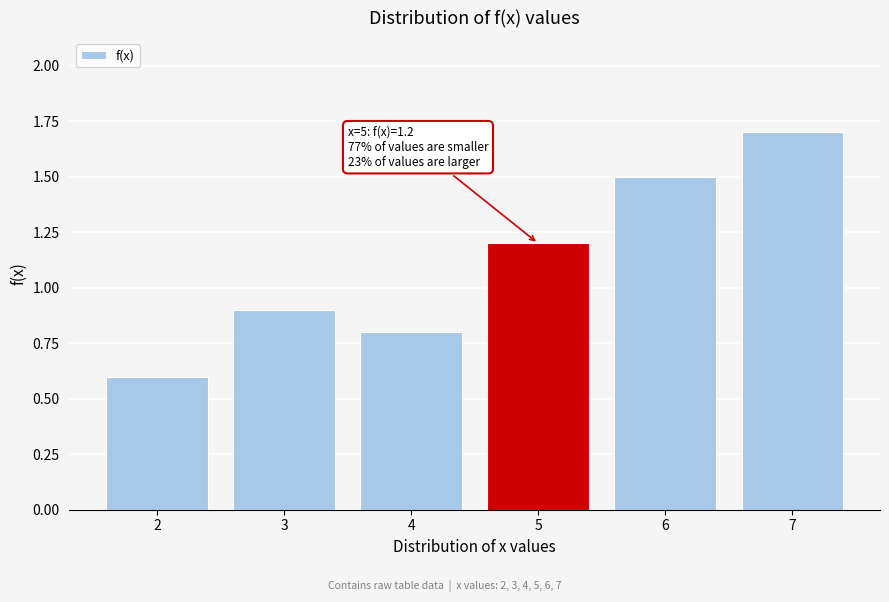

Reading left to right, what are all the values shown in this chart?

2=0.6	3=0.9	4=0.8	5=1.2	6=1.5	7=1.7